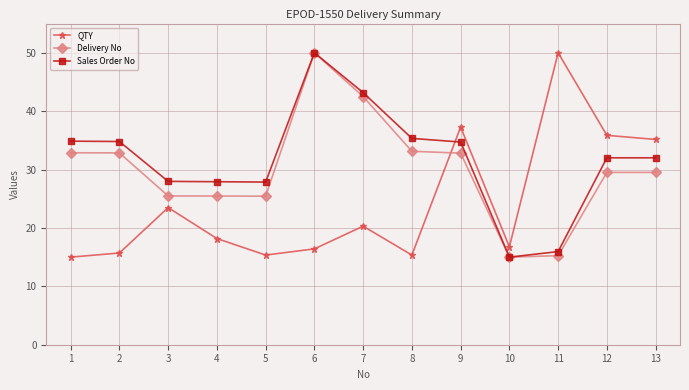

Count the number of data series in this chart.

3